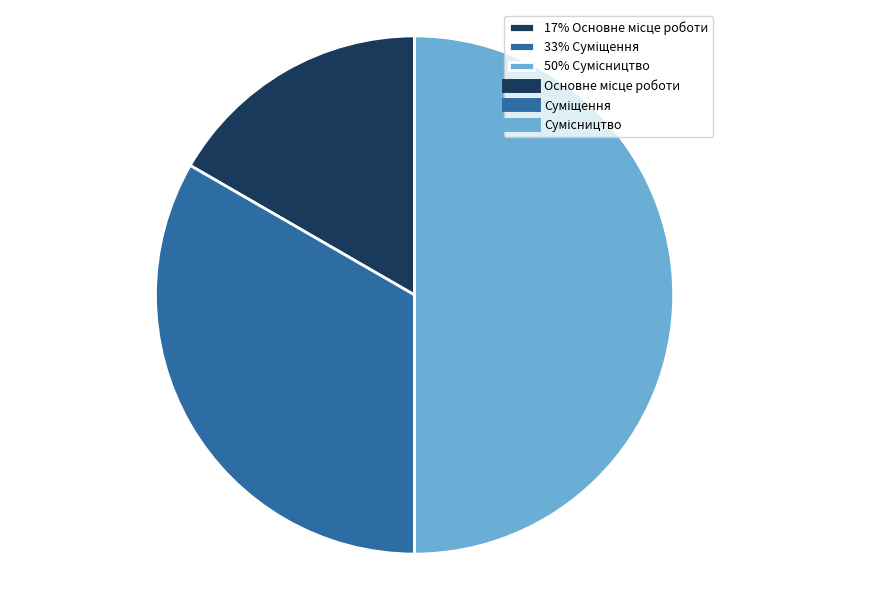

To the nearest percent, what is the average slice percentage?

33%